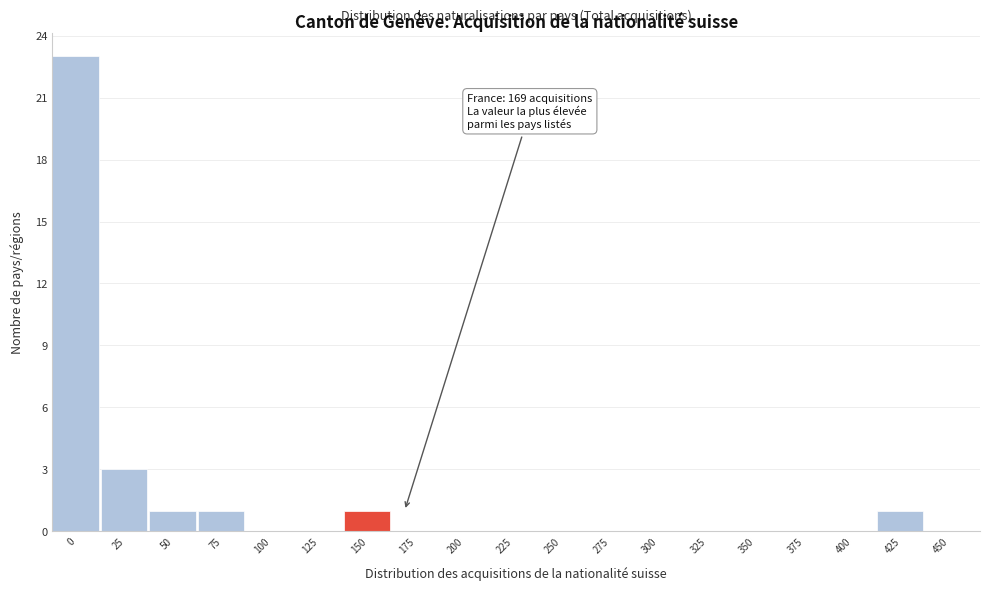

Reading right to left, extract all data points from this chart.

450=0	425=1	400=0	375=0	350=0	325=0	300=0	275=0	250=0	225=0	200=0	175=0	150=1	125=0	100=0	75=1	50=1	25=3	0=23